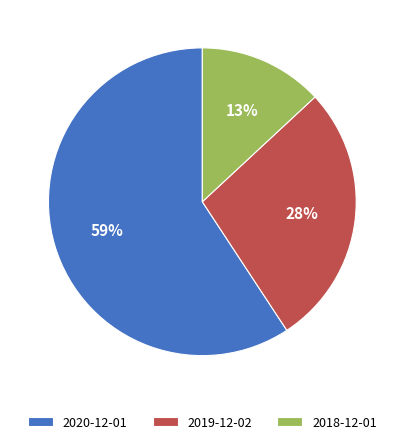

Which slice represents more than half of the pie?

2020-12-01